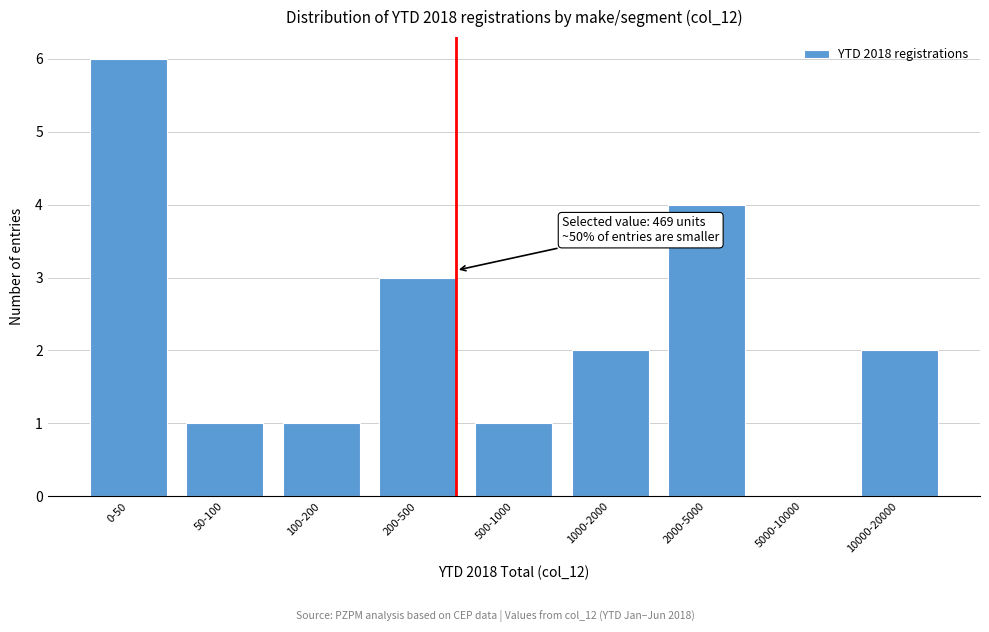

Reading right to left, transcribe all the data shown in this chart.

10000-20000=2	5000-10000=0	2000-5000=4	1000-2000=2	500-1000=1	200-500=3	100-200=1	50-100=1	0-50=6